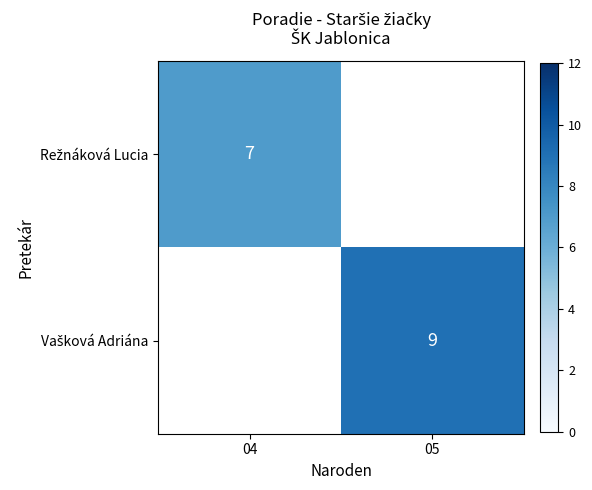

How many positive values does the Vašková Adriána series have?

1